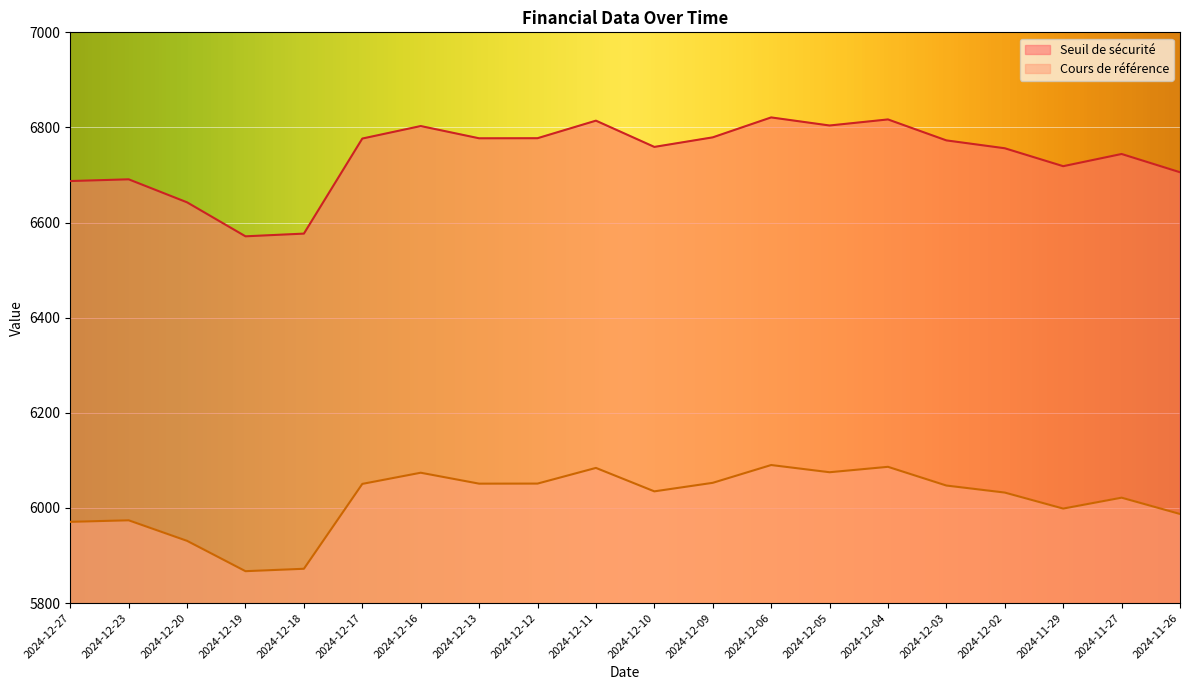

What position from the right is 2024-12-11?

11